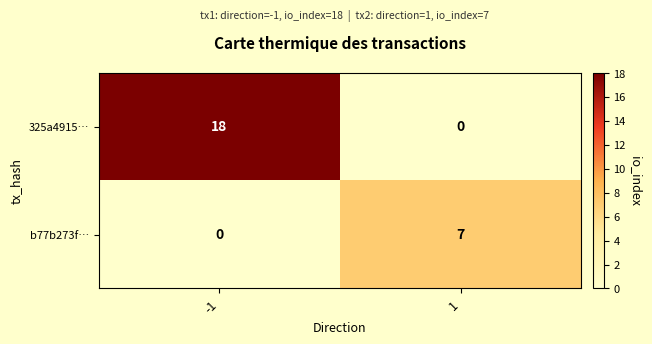

What is the difference between the highest and lowest values at -1?

18